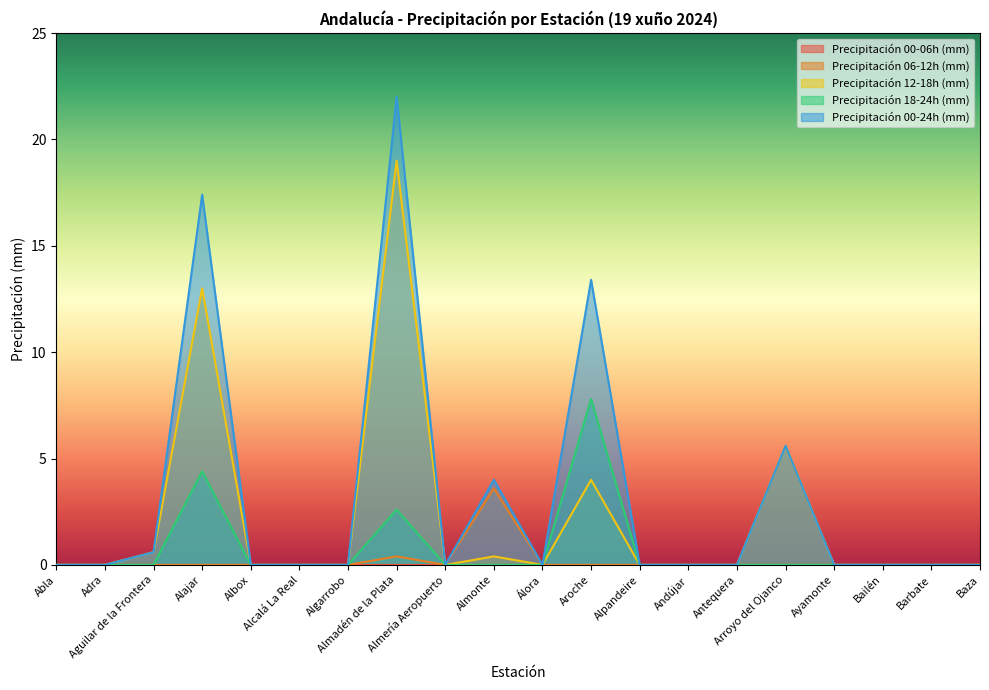

True or false: Precipitación 00-24h (mm) and Precipitación 12-18h (mm) intersect in this chart.

False